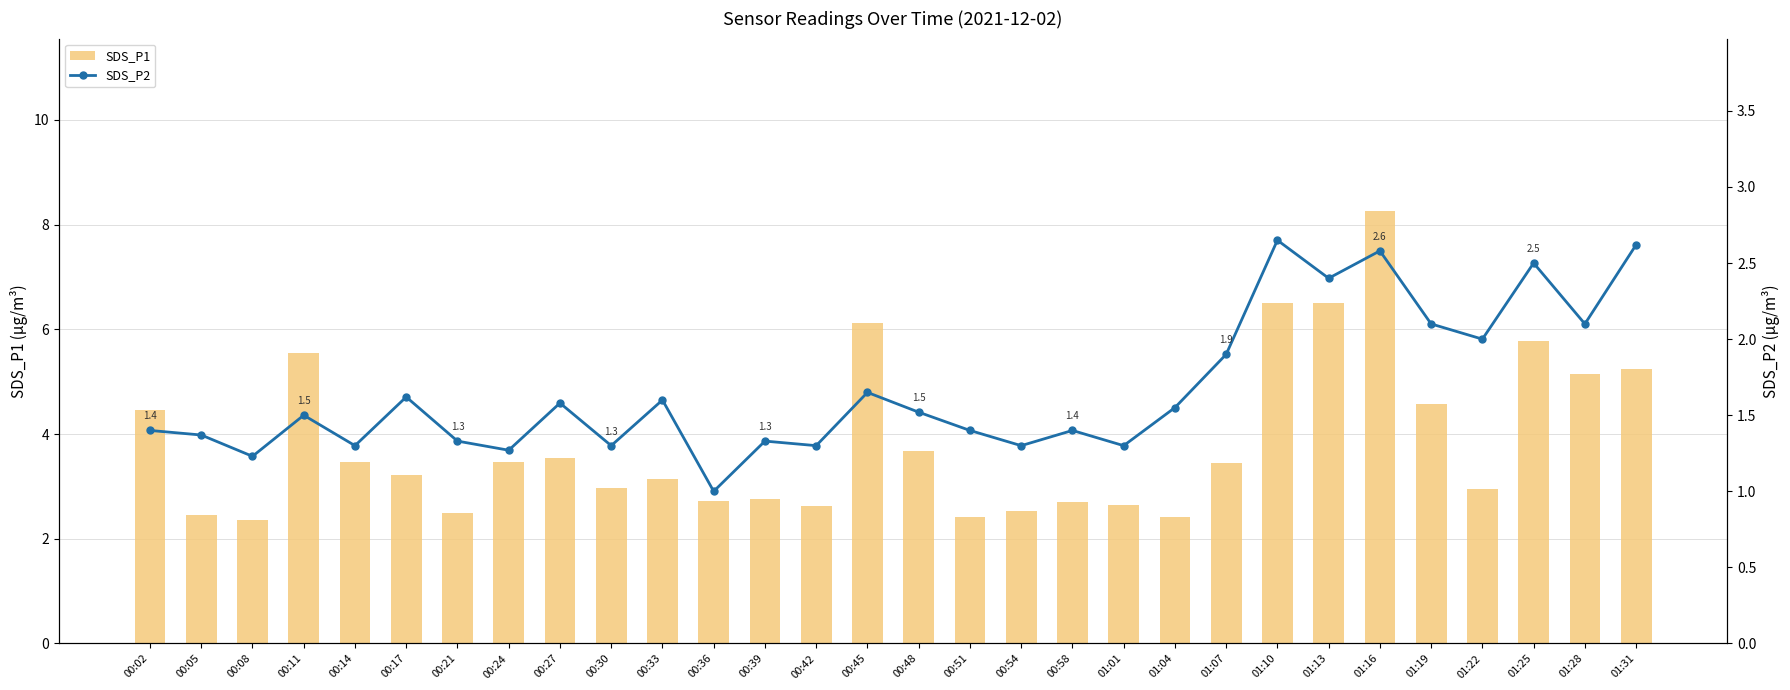

What is the value of the SDS_P1 bar at the 9th from the left?

3.5